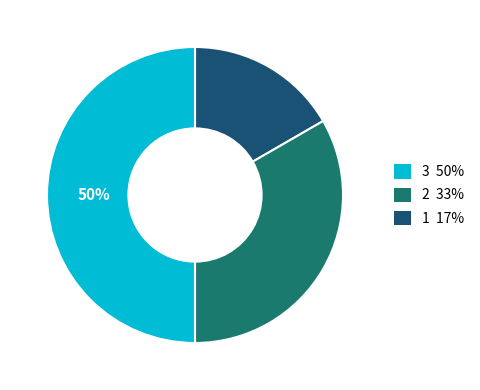

To the nearest percent, what is the average slice percentage?

33%